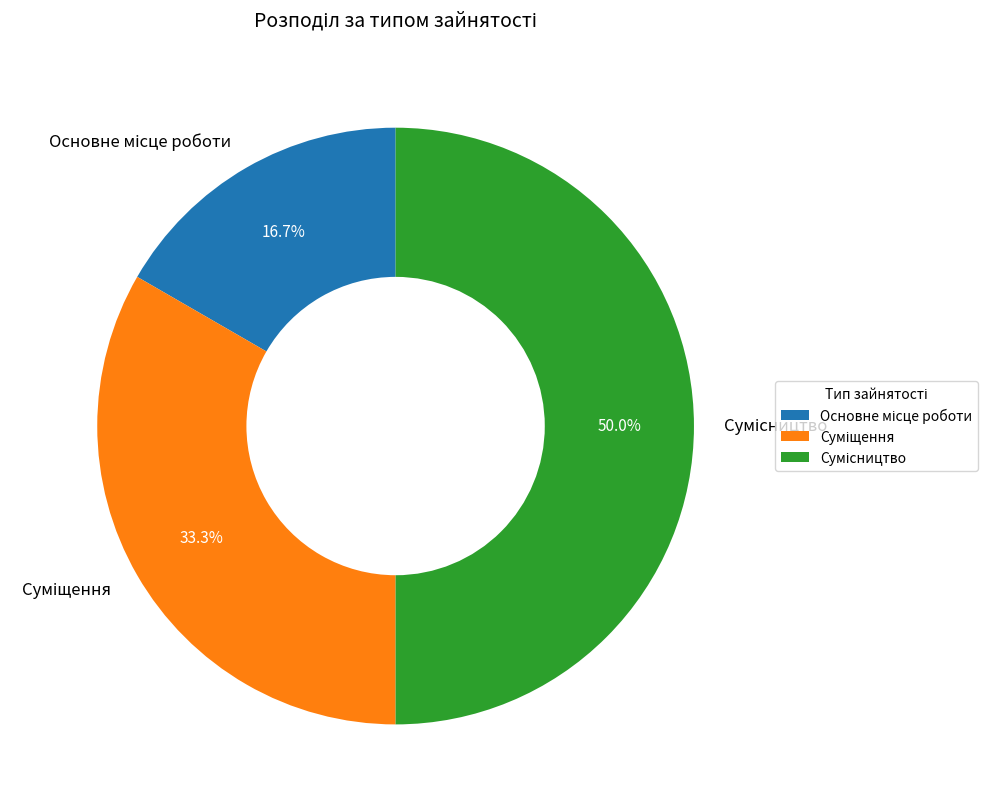

What is the change in value from Основне місце роботи to Сумісництво?

+2